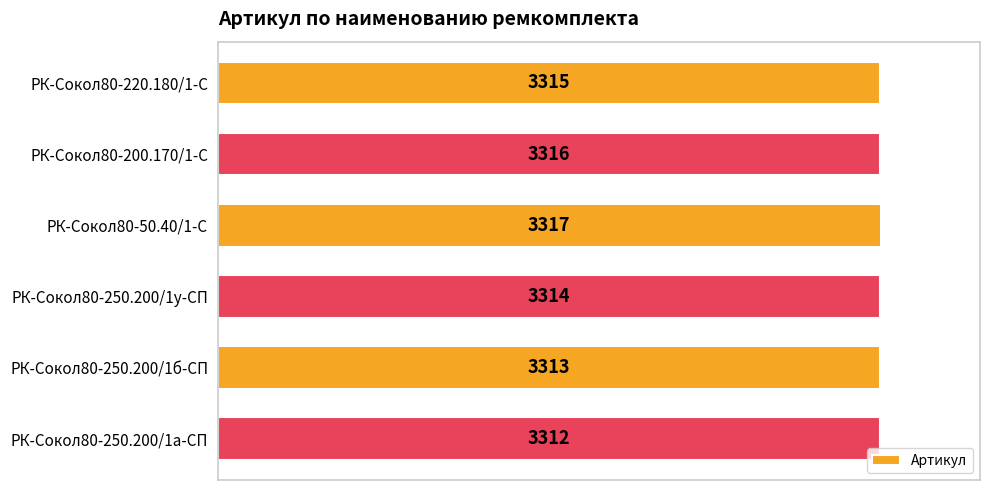

Read the value at РК-Сокол80-250.200/1у-СП.

3314